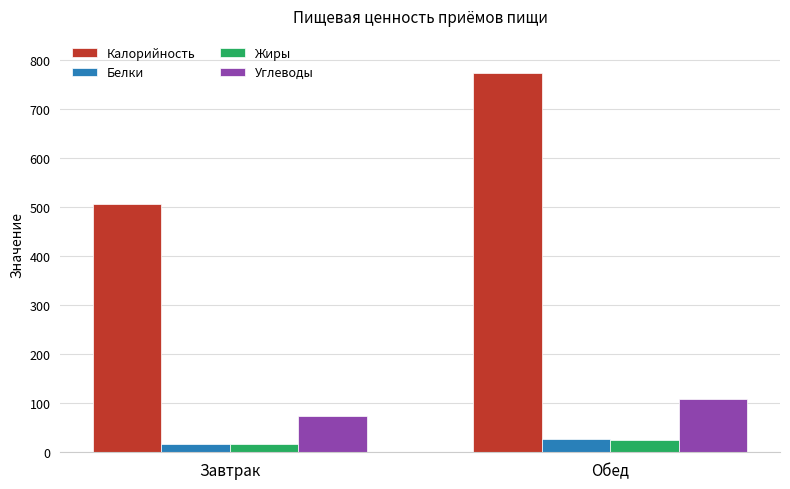

At which label is Жиры closest to 20?

Завтрак